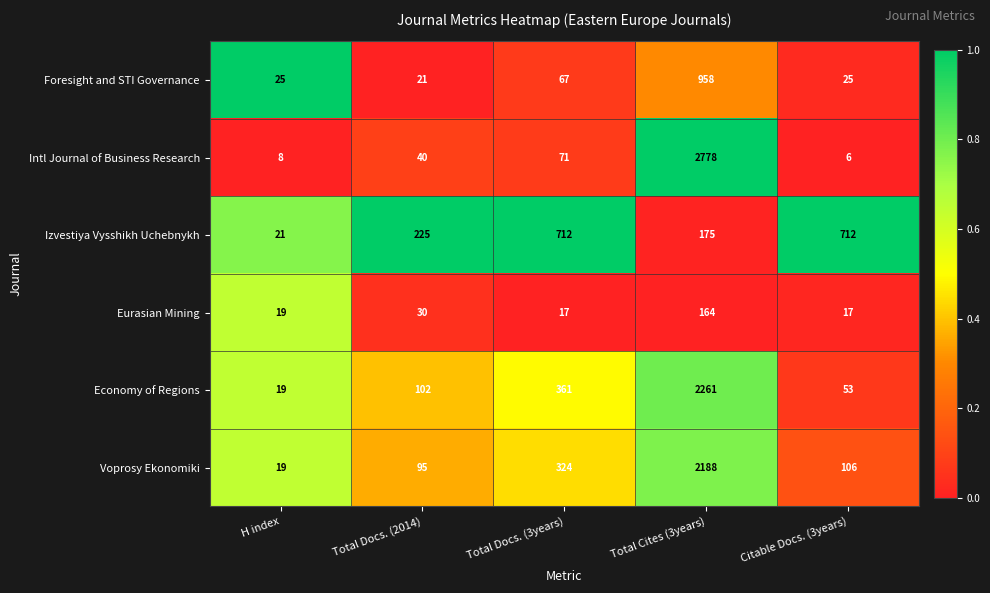

What is the maximum value shown in the chart?

2778